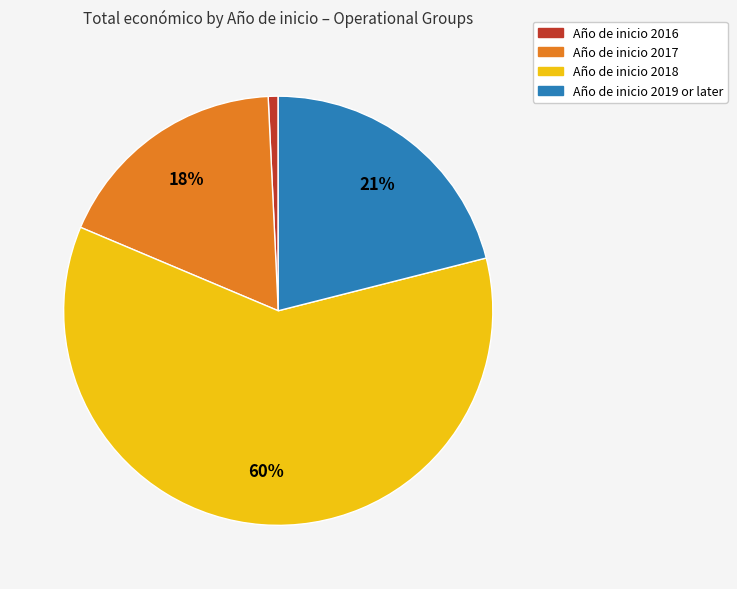

To the nearest percent, what is the average slice percentage?

25%